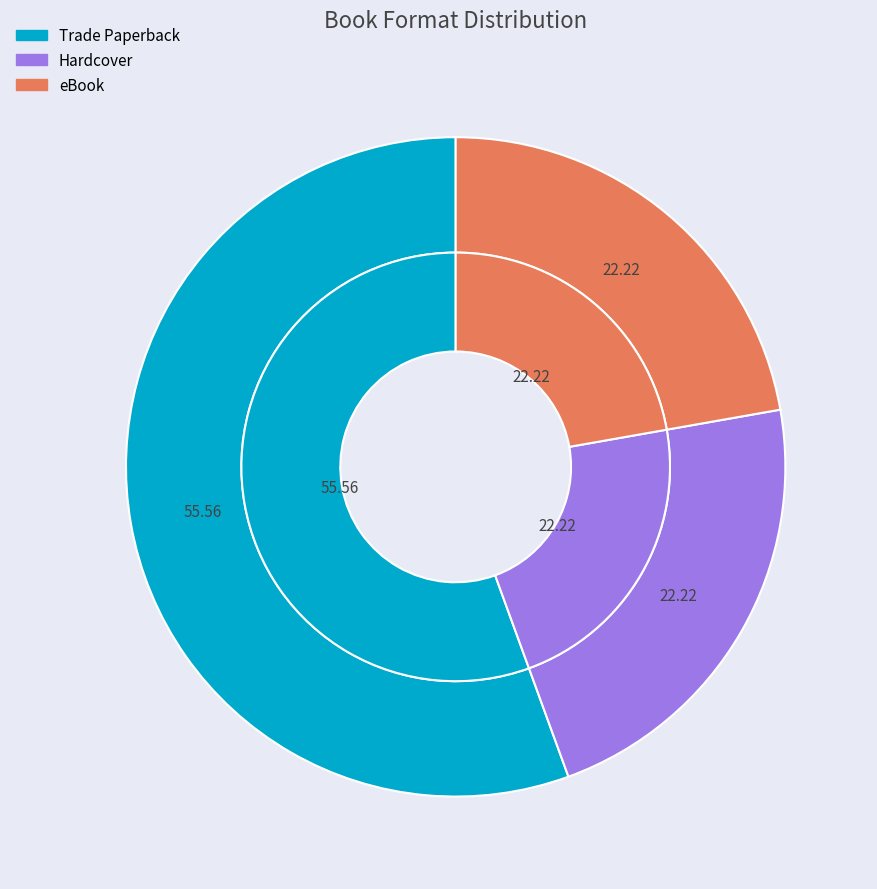

What is the ratio of the value at Trade Paperback to the value at eBook?

2.5